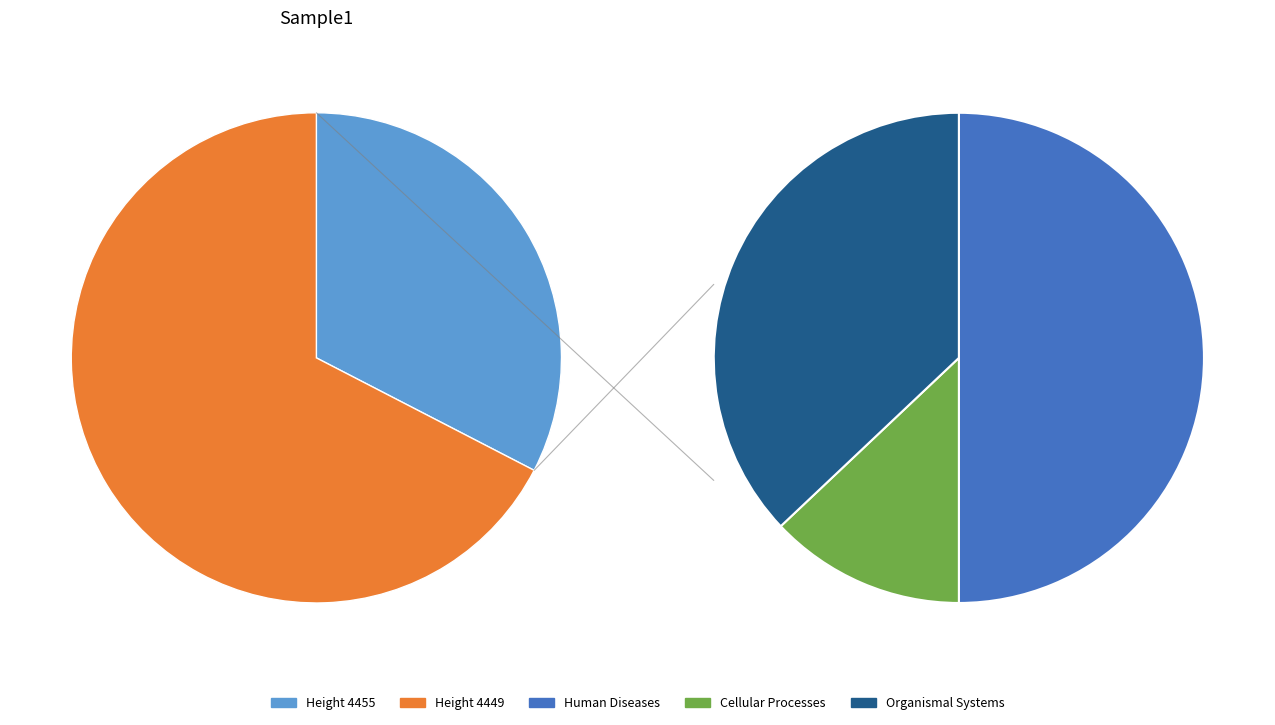

Do 4449 and 4455 together represent more than half of the pie?

Yes